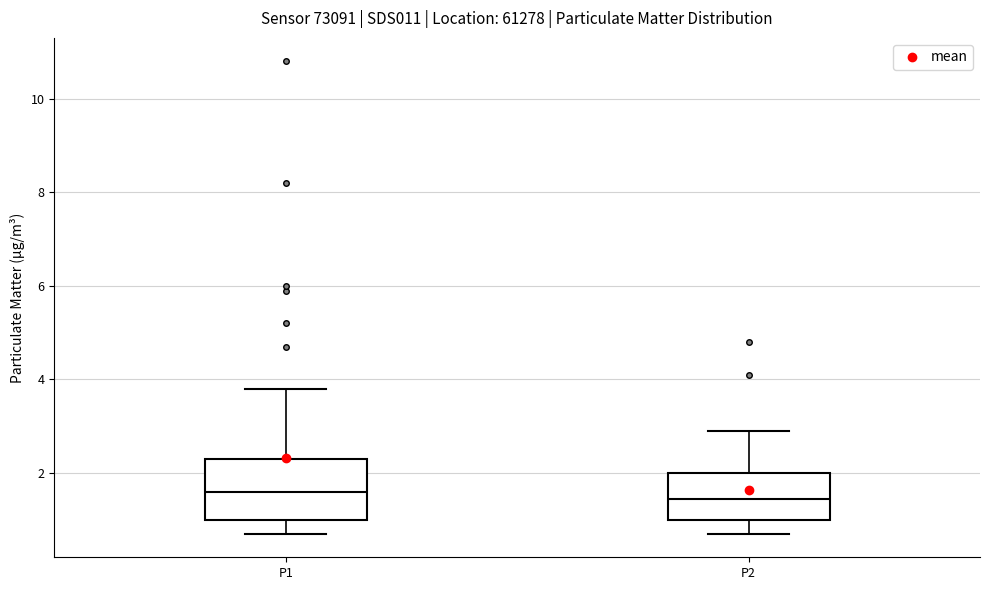

Reading left to right, transcribe this box plot: for each box, give where its median line is, the range the box spans, and where its two whiskers end, as read against the y-axis. The values are not printed on the chart, so give them approximately, as read against the axis.

P1: median 1.6, box 1.0 to 2.4, whiskers 0.8 to 3.8
P2: median 1.4, box 1.0 to 2.0, whiskers 0.8 to 3.0